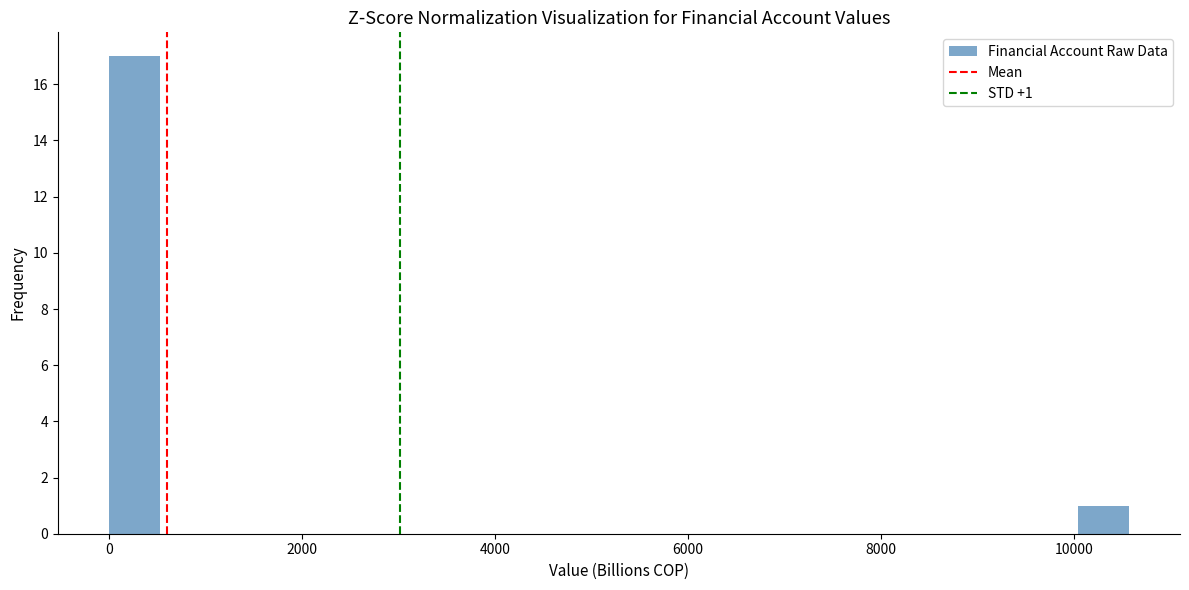

Read against the x-axis, roughly where is the centre of the tallest bar?

200